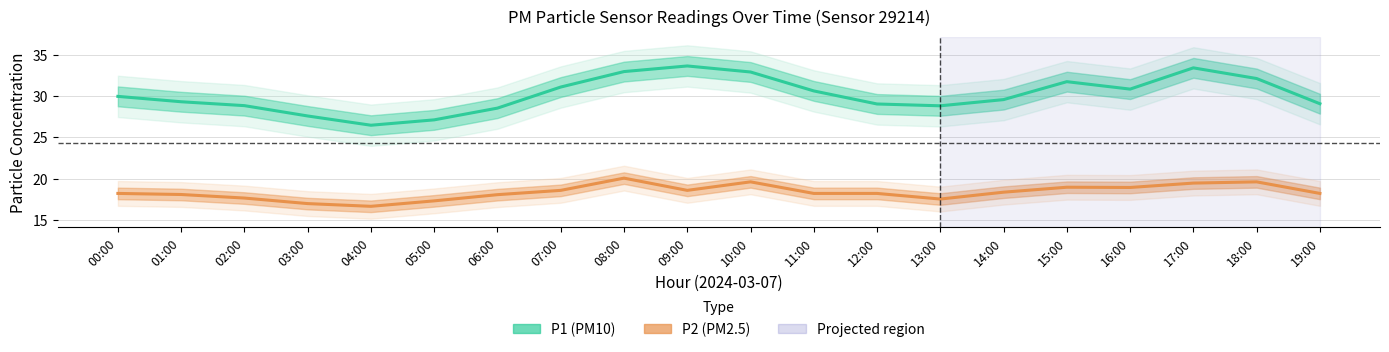

Which label corresponds to the largest value in the chart?

09:00